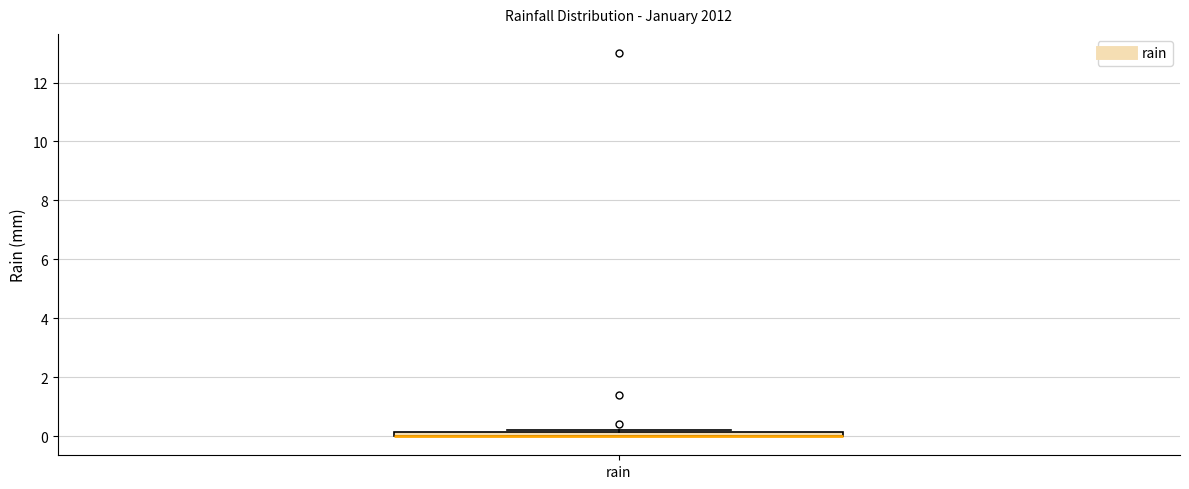

Where is the upper edge of the box for rain on the y-axis? The values are not printed on the chart, so give them approximately, as read against the axis.

0.2